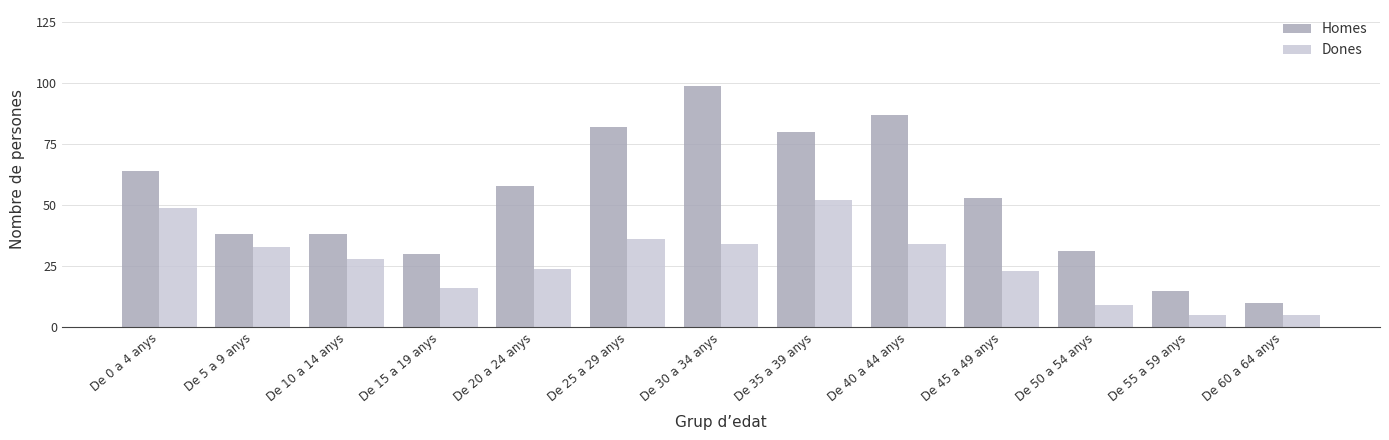

Which category has the highest value in the Homes series?

De 30 a 34 anys